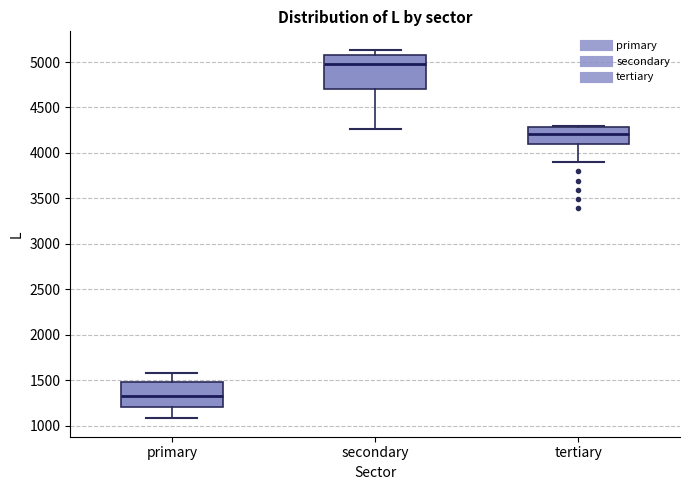

Comparing the boxes themselves (not the whiskers), which one is the tallest?

secondary